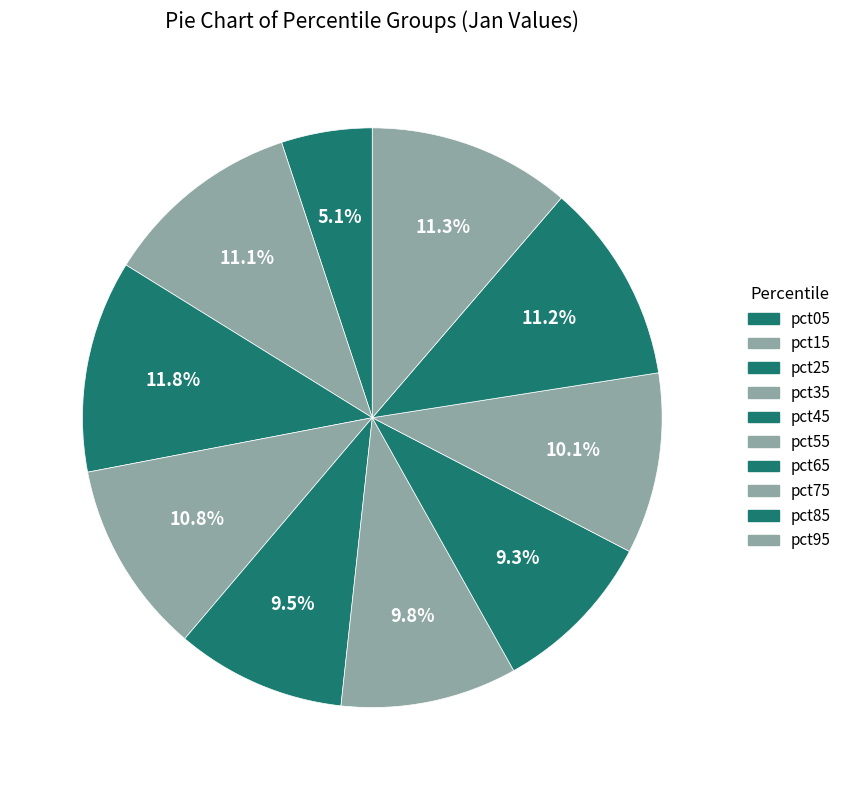

True or false: pct45 accounts for 24% of the total.

False